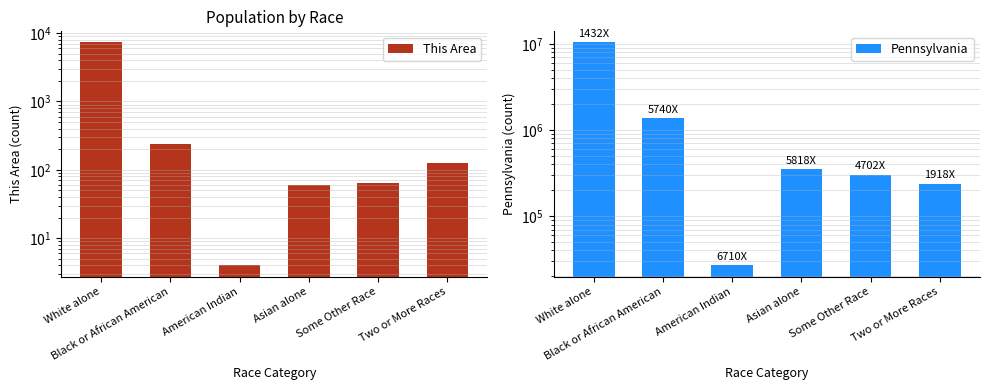

What is the greatest value displayed?

10406288